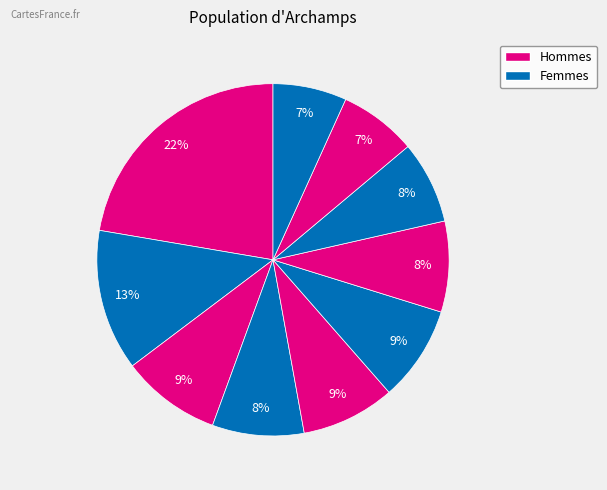

Rank the categories by value from lowest to highest.

pct95, pct85, pct75, pct65, pct35, pct45, pct55, pct25, pct15, pct05